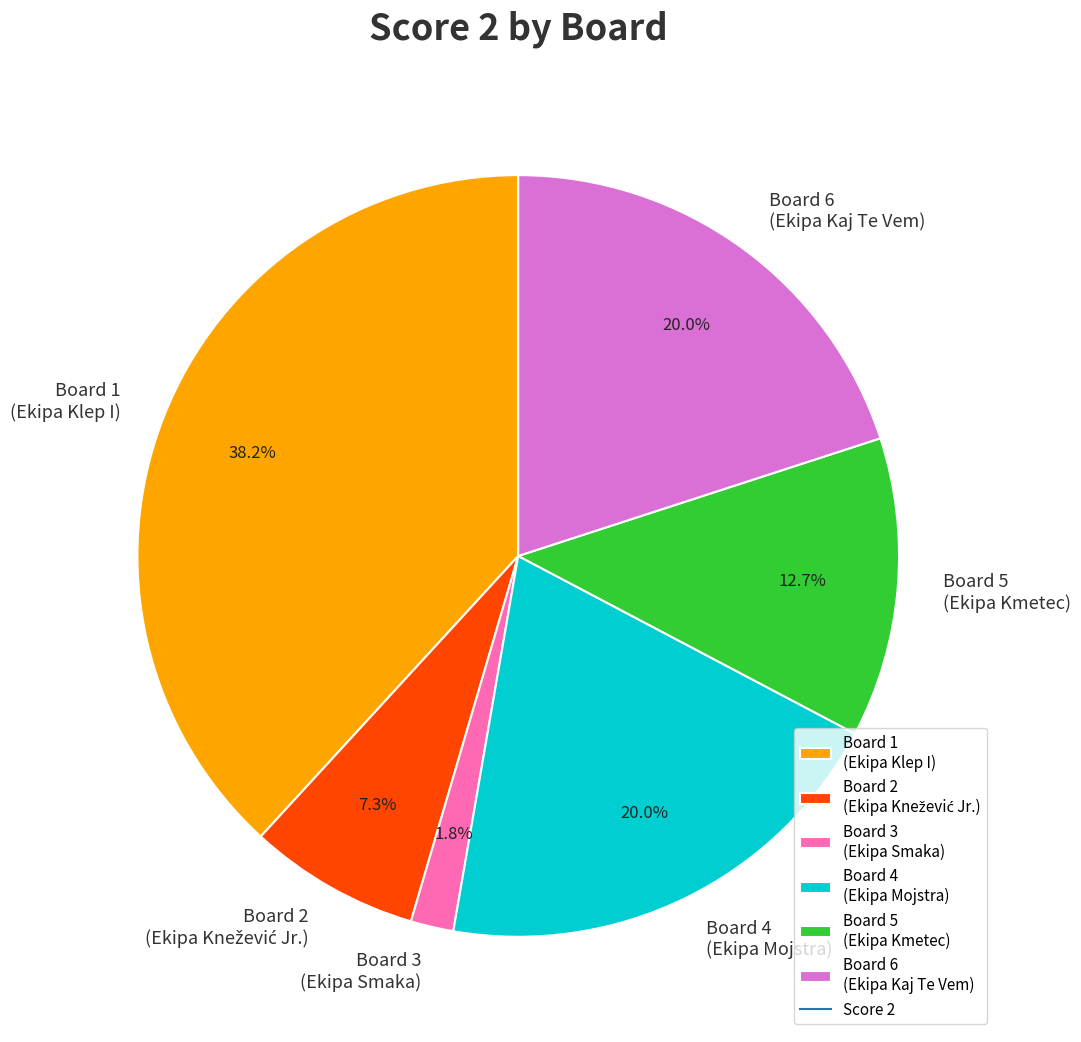

What is the largest slice in the pie chart?

Board 1 (Ekipa Klep I)